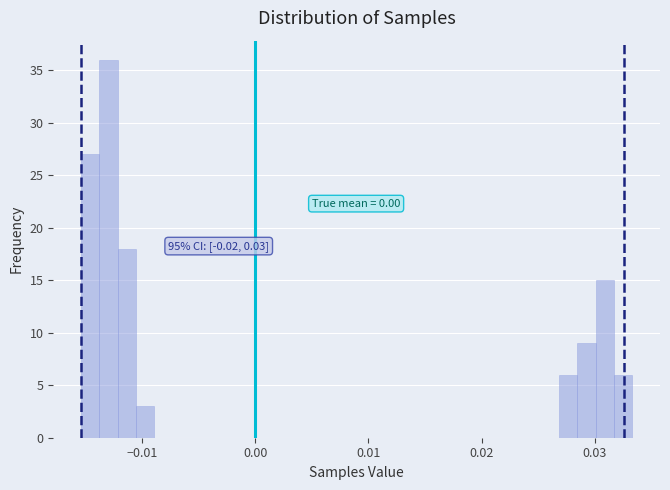

Read against the x-axis, roughly where is the centre of the tallest bar?

-0.013